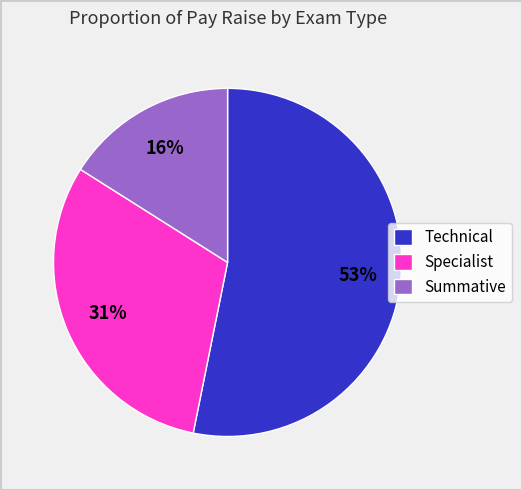

What is the smallest slice in the pie chart?

Summative